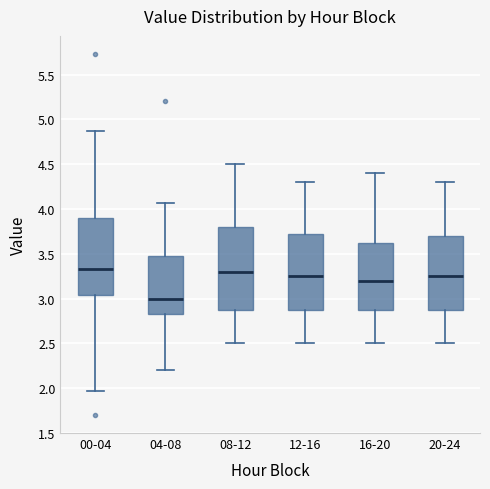

Reading left to right, transcribe this box plot: for each box, give where its median line is, the range the box spans, and where its two whiskers end, as read against the y-axis. The values are not printed on the chart, so give them approximately, as read against the axis.

00-04: median 3.35, box 3.05 to 3.90, whiskers 1.95 to 4.85
04-08: median 3.00, box 2.85 to 3.50, whiskers 2.20 to 4.05
08-12: median 3.30, box 2.90 to 3.80, whiskers 2.50 to 4.50
12-16: median 3.25, box 2.90 to 3.75, whiskers 2.50 to 4.30
16-20: median 3.20, box 2.90 to 3.65, whiskers 2.50 to 4.40
20-24: median 3.25, box 2.90 to 3.70, whiskers 2.50 to 4.30